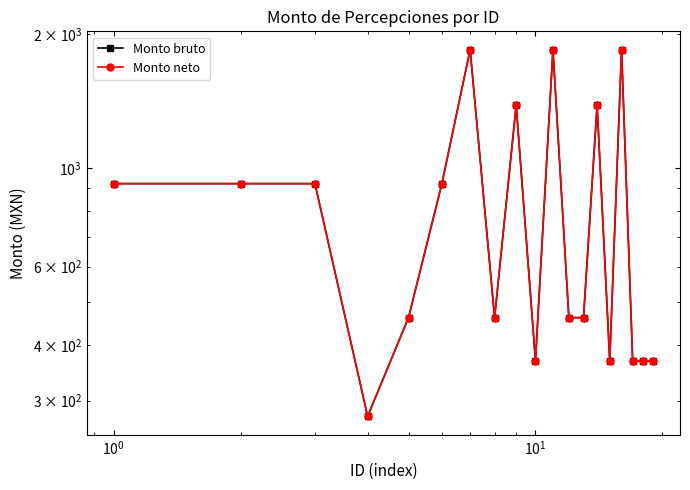

Is this an area chart (filled region under the line)?

No